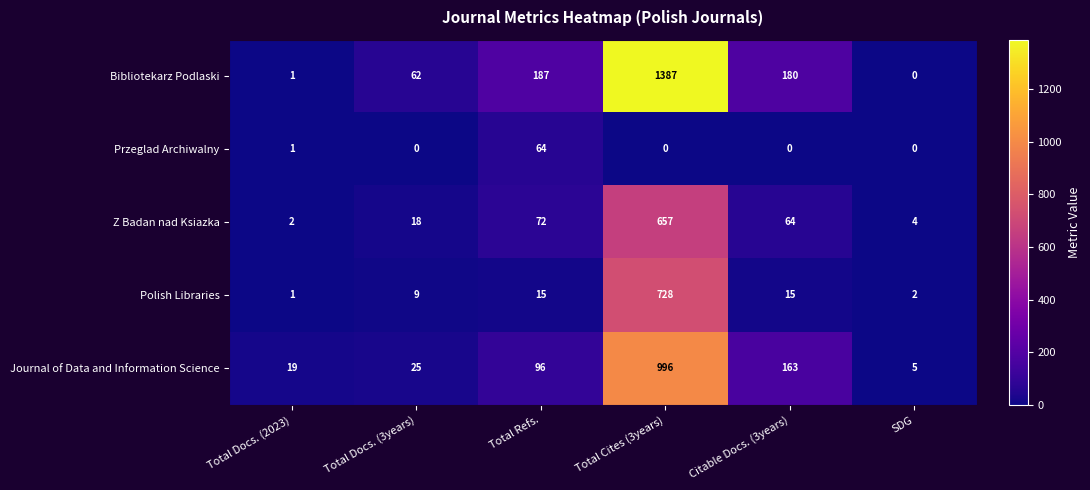

What is the approximate value of Z Badan nad Ksiazka at Citable Docs. (3years)?

64